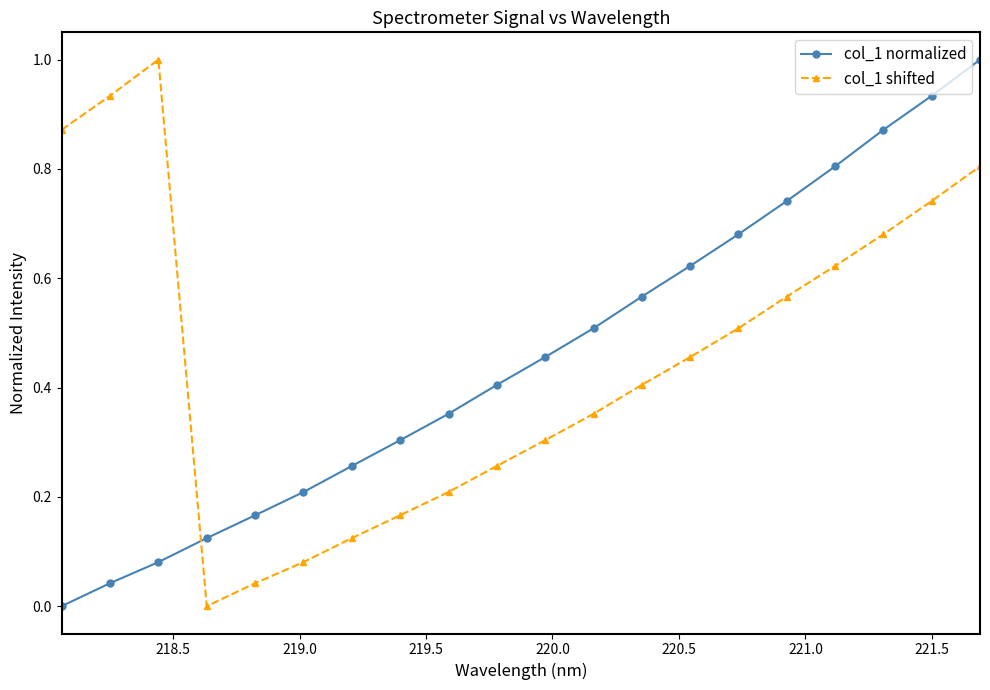

Which series ends up on top after the final intersection of col_1 normalized and col_1 shifted?

col_1 normalized